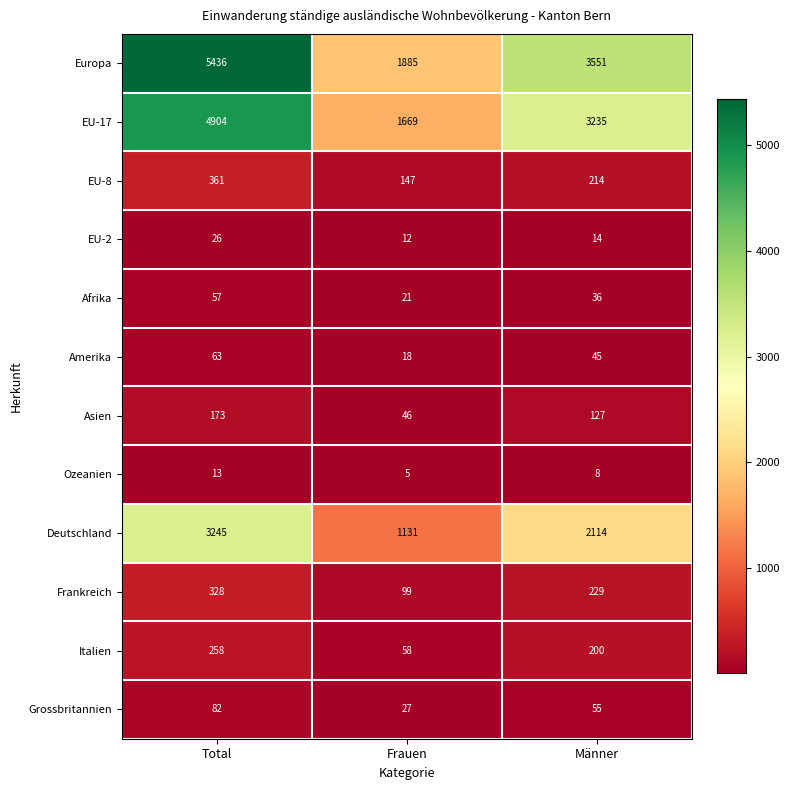

Is it true that EU-2 equals 17 at Frauen?

False